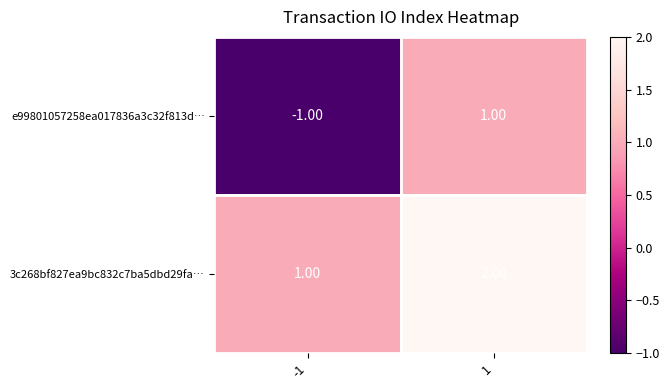

Which series has the largest total across all categories?

3c268bf827ea9bc832c7ba5dbd29fa…